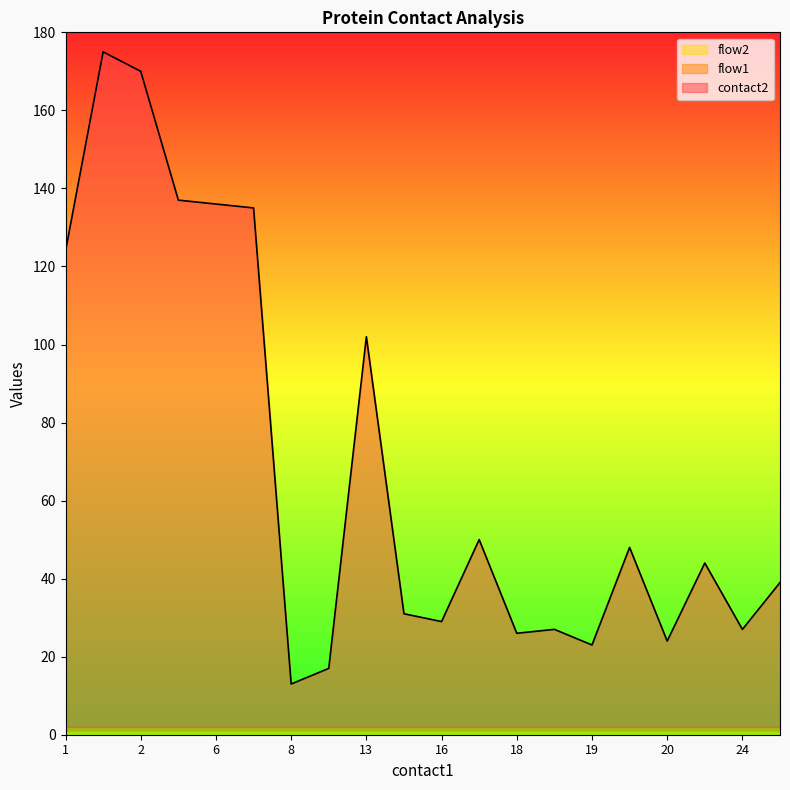

Which category has the lowest value across all series?

1